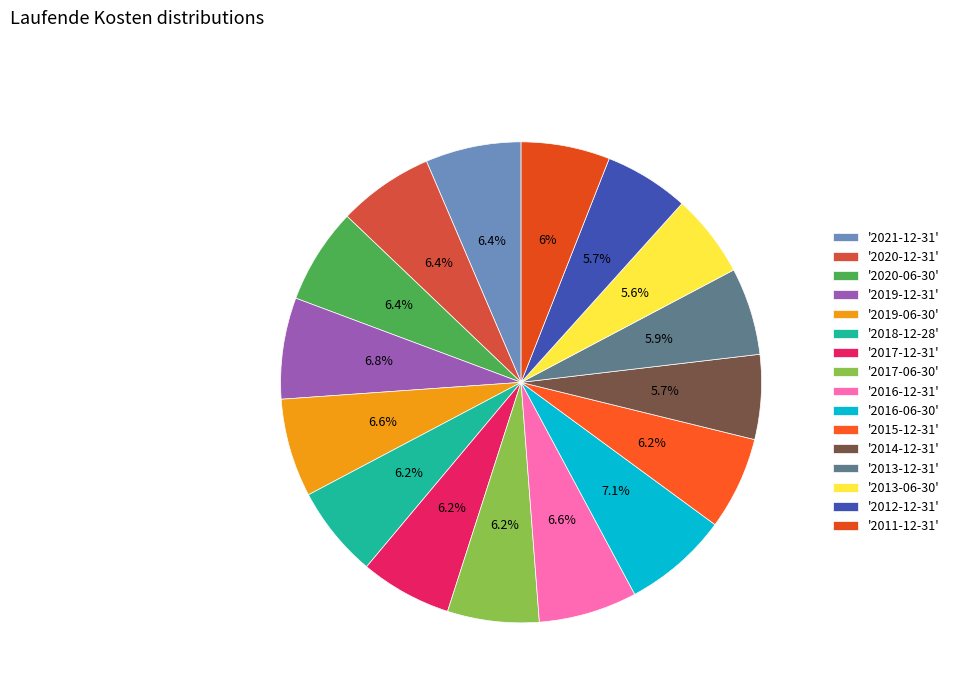

How many slices are in this pie chart?

16